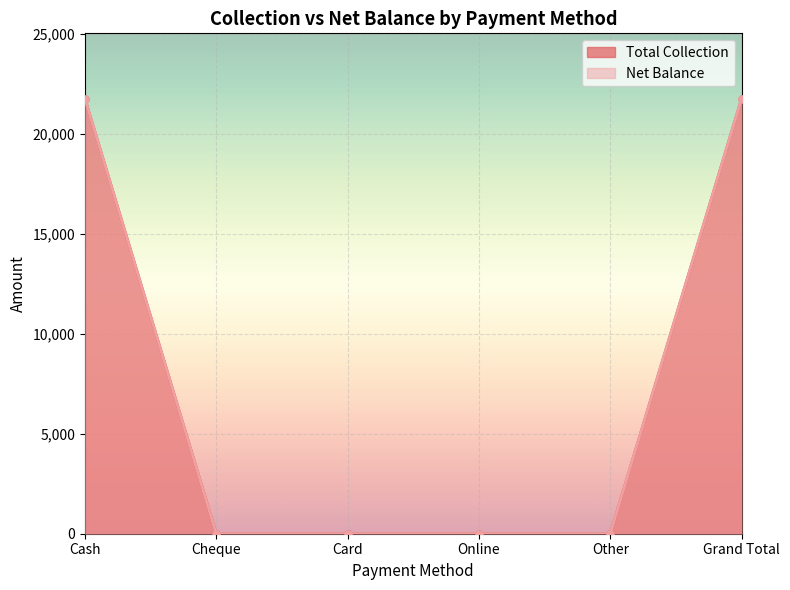

What are all the series names shown in the legend?

Total Collection, Net Balance